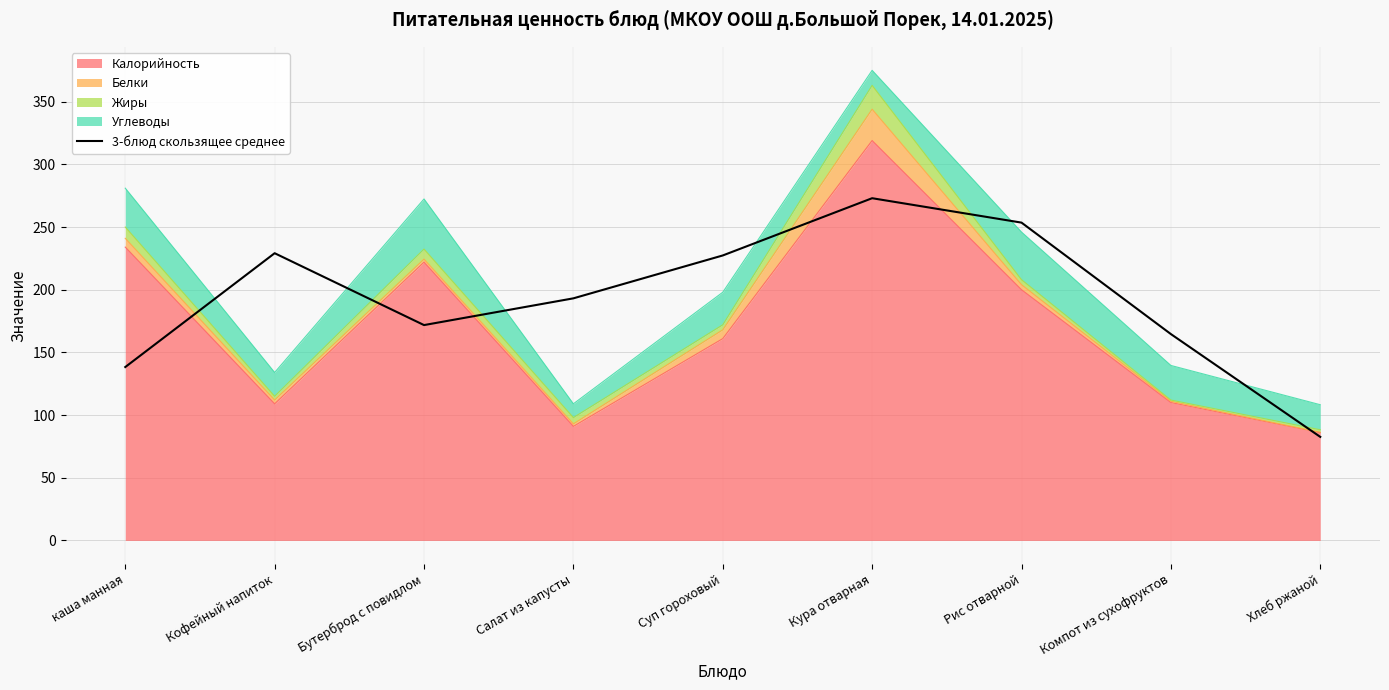

Where is the data nearest to the value 177?

Бутерброд с повидлом